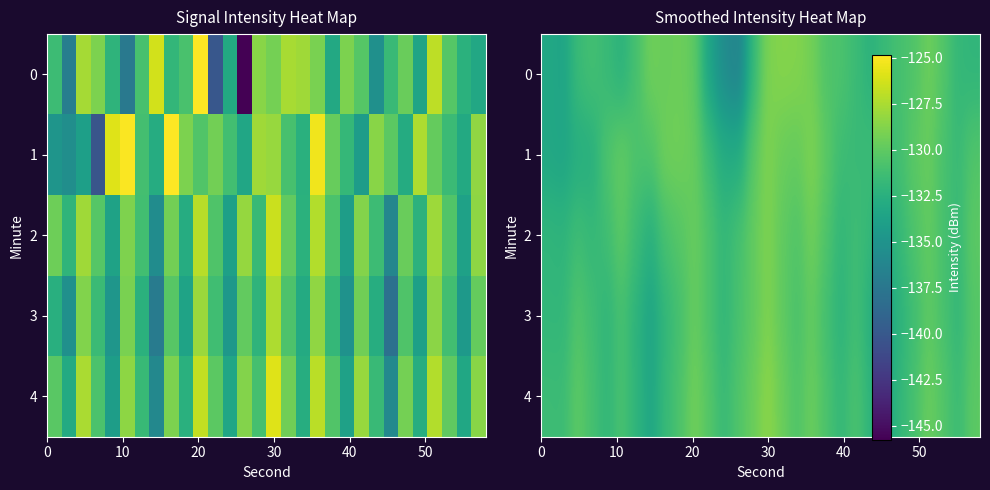

How many values in the 1 series exceed -130?

9